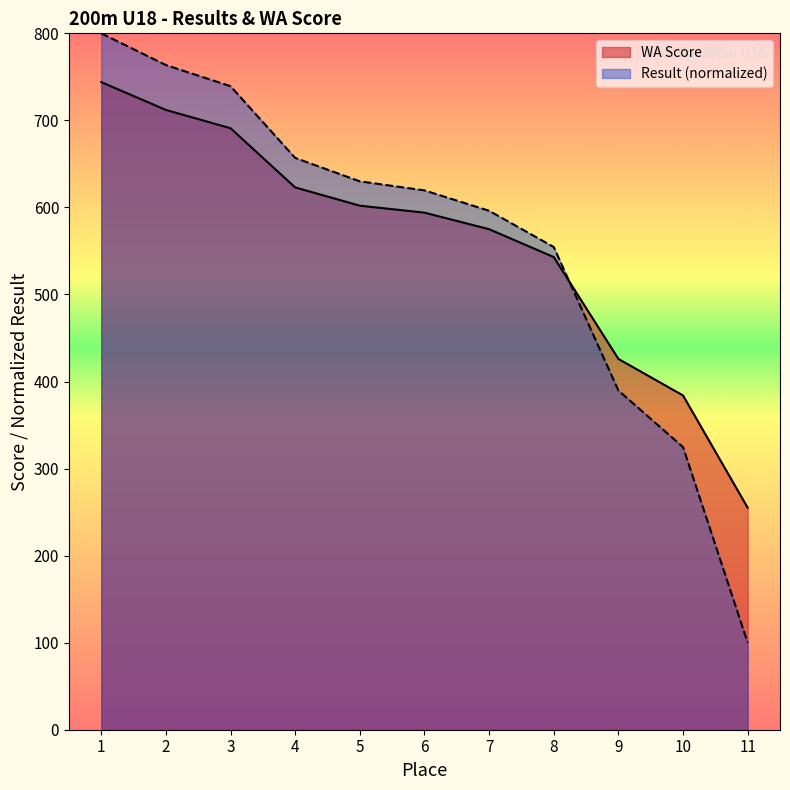

How many lines are shown in the chart?

2